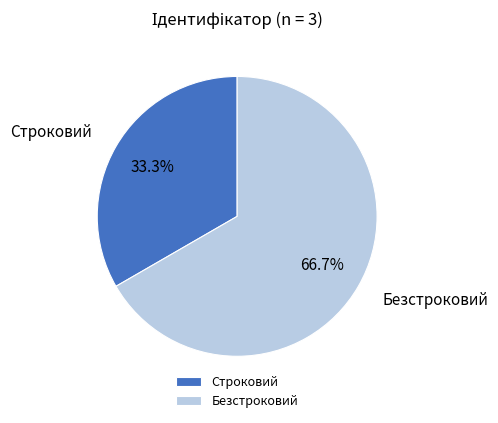

True or false: Безстроковий accounts for 67% of the total.

True